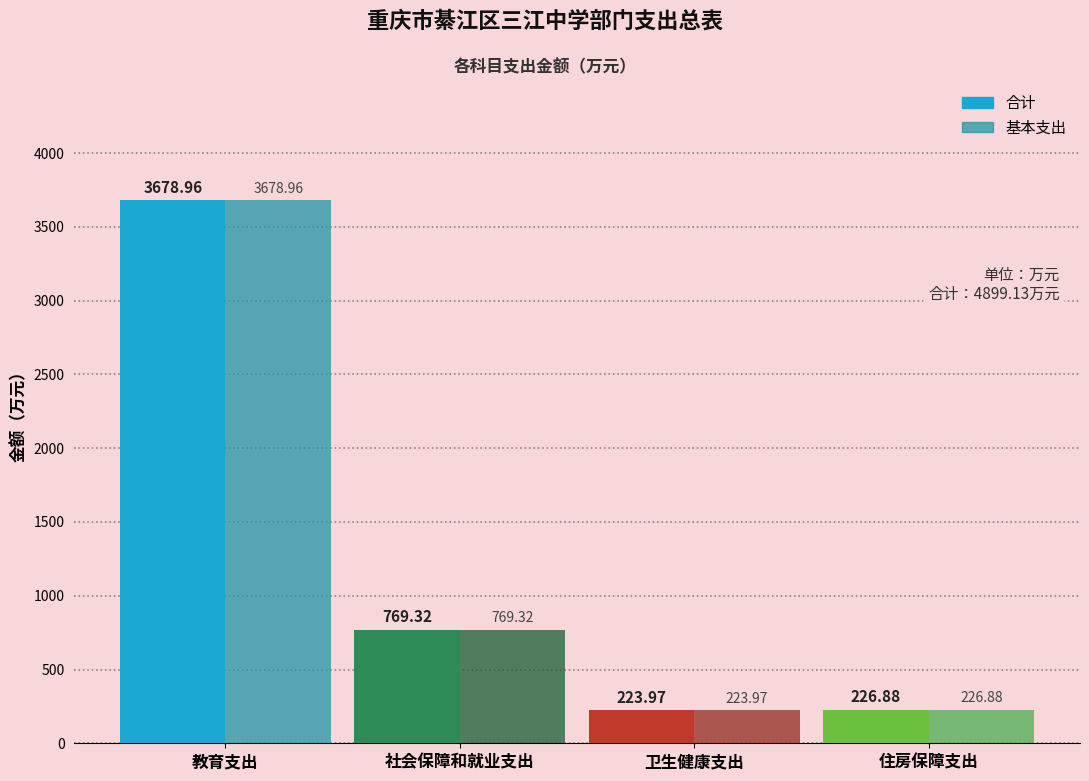

What is the highest value of the 合计 series?

3679.0